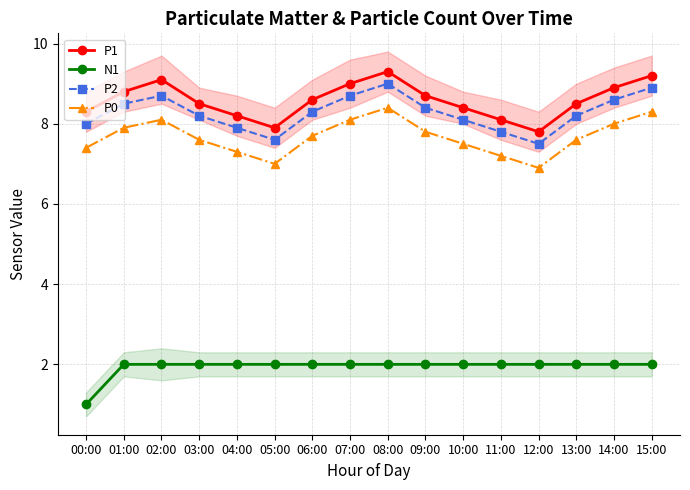

Reading right to left, list all the values displayed in this chart.

P1: 9.2	8.9	8.5	7.8	8.1	8.4	8.7	9.3	9.0	8.6	7.9	8.2	8.5	9.1	8.8	8.3
N1: 2.0	2.0	2.0	2.0	2.0	2.0	2.0	2.0	2.0	2.0	2.0	2.0	2.0	2.0	2.0	1.0
P2: 8.9	8.6	8.2	7.5	7.8	8.1	8.4	9.0	8.7	8.3	7.6	7.9	8.2	8.7	8.5	8.0
P0: 8.3	8.0	7.6	6.9	7.2	7.5	7.8	8.4	8.1	7.7	7.0	7.3	7.6	8.1	7.9	7.4